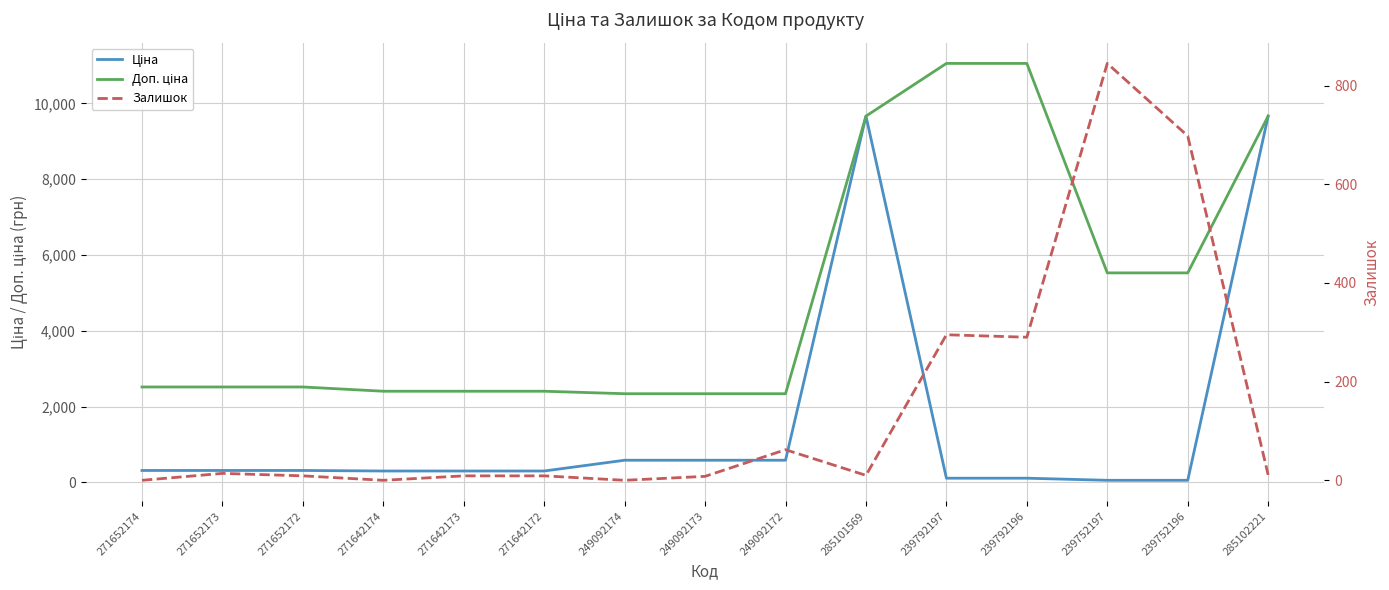

How many lines are shown in the chart?

3